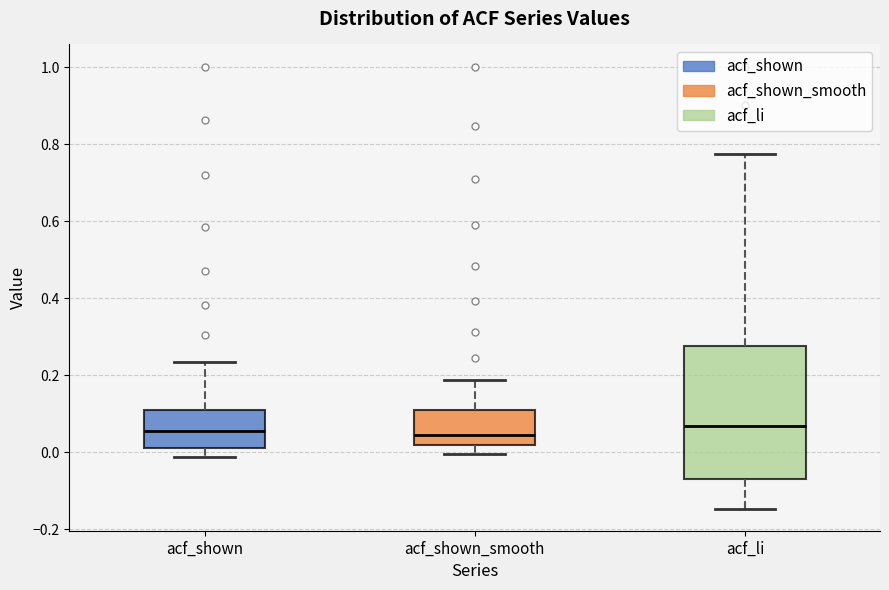

Where is the lower edge of the box for acf_shown on the y-axis? The values are not printed on the chart, so give them approximately, as read against the axis.

0.02